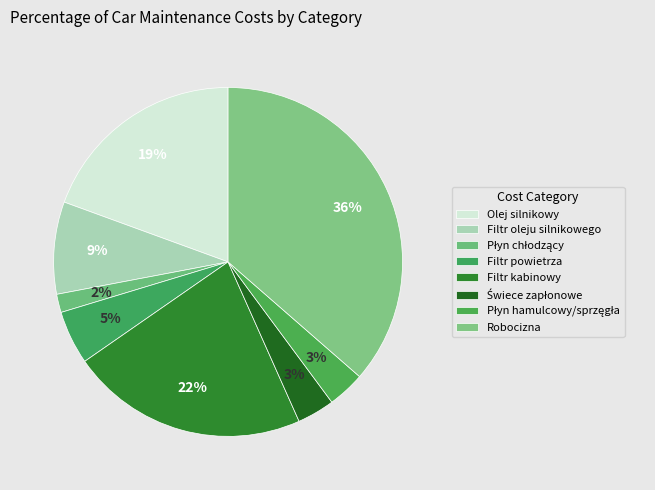

Do Filtr powietrza and Filtr oleju silnikowego together represent more than half of the pie?

No